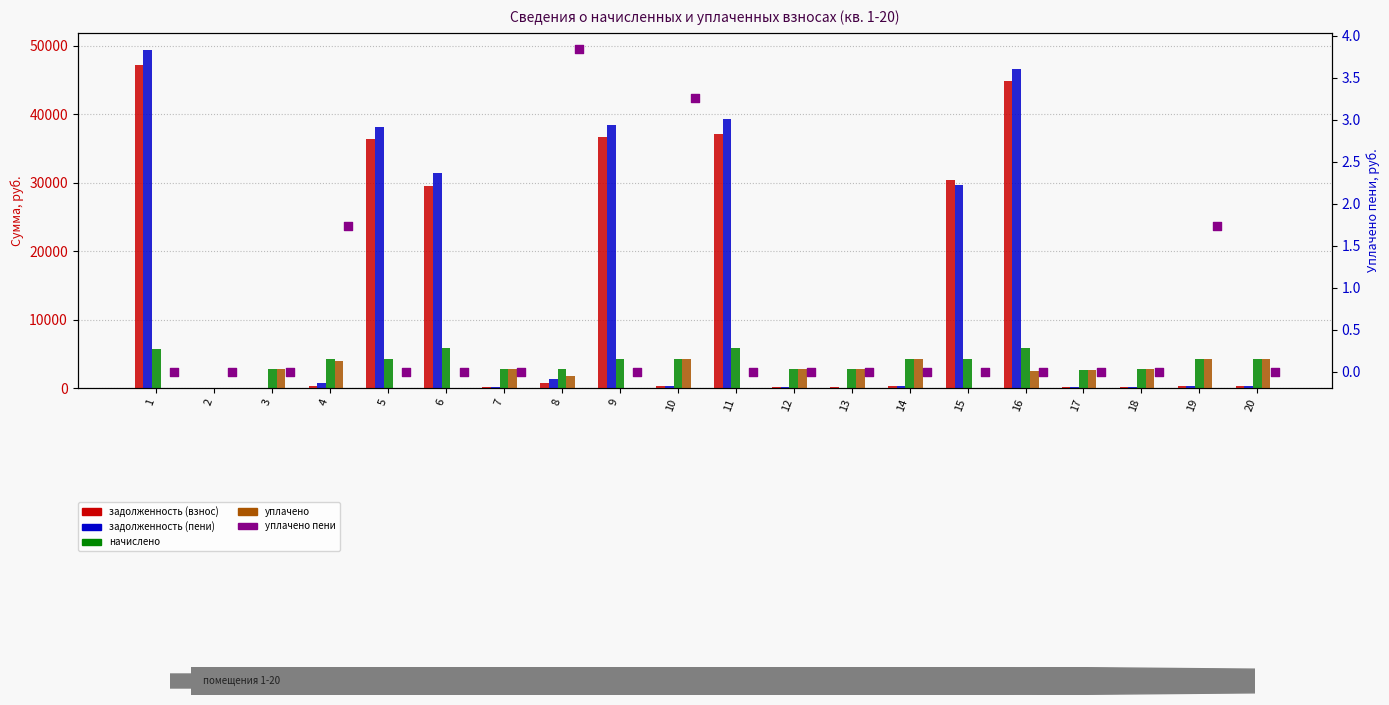

Which series has the widest spread of Y values?

задолженность (пени)